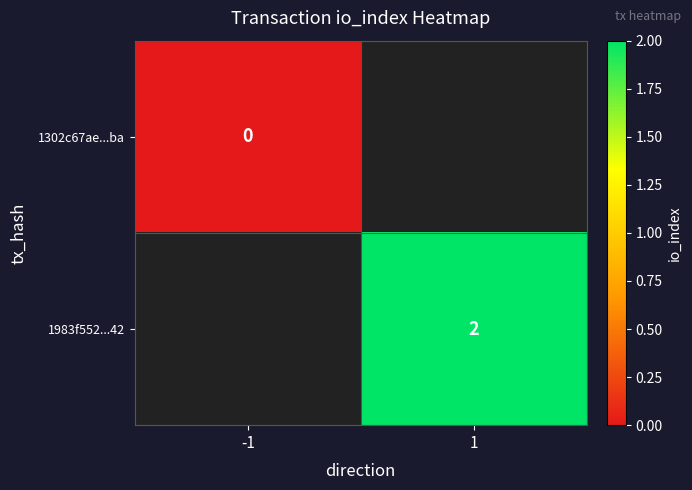

True or false: 1983f552...42 has a value of 2 at 1.

True